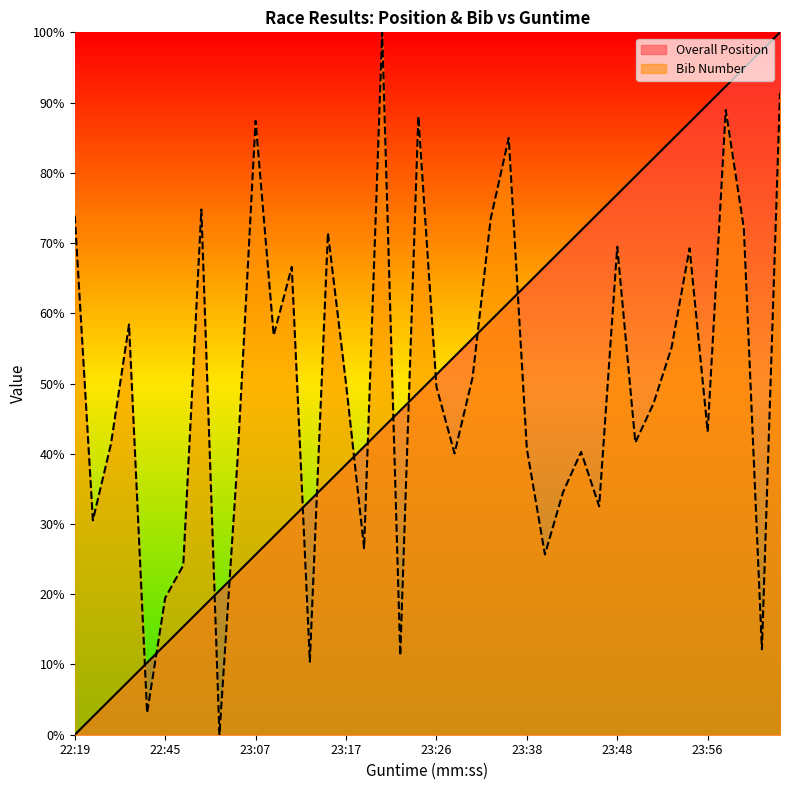

At which label is Bib (scaled) closest to 50?

23:17